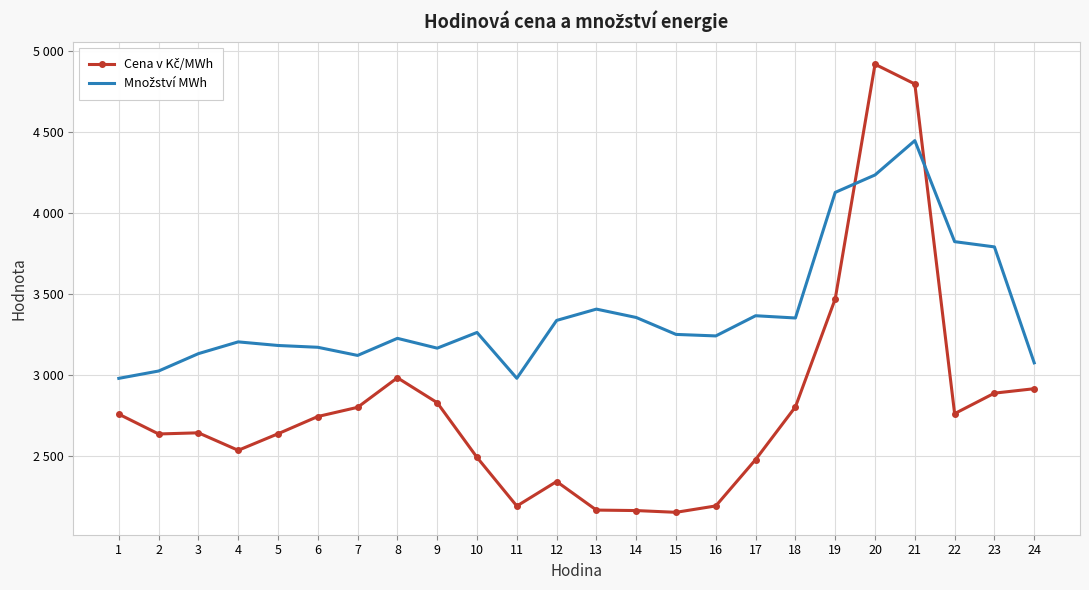

Which series has the largest range (max minus min)?

Cena v Kč/MWh